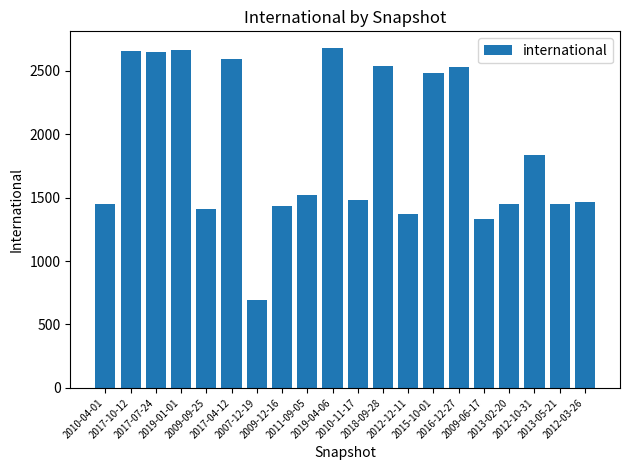

What is the minimum value shown in the chart?

690